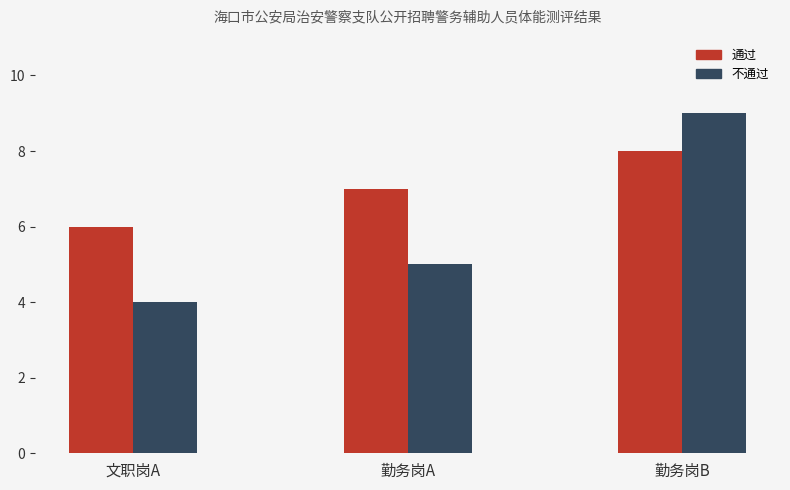

How many data points in 不通过 are less than 5?

1